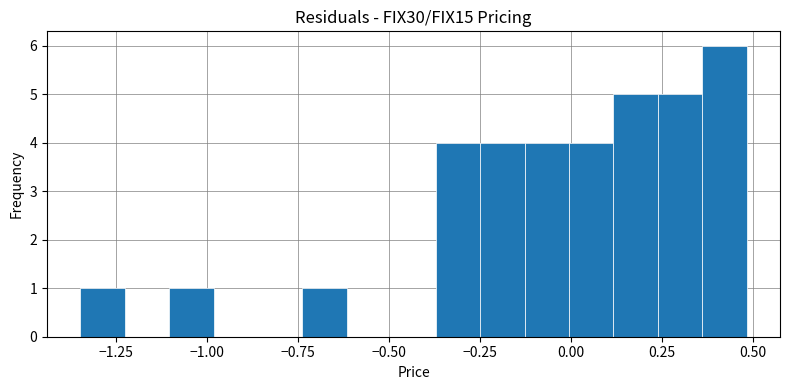

Around what value on the x-axis is the tallest bar? Give the approximate position of its centre, as read against the axis.

0.40